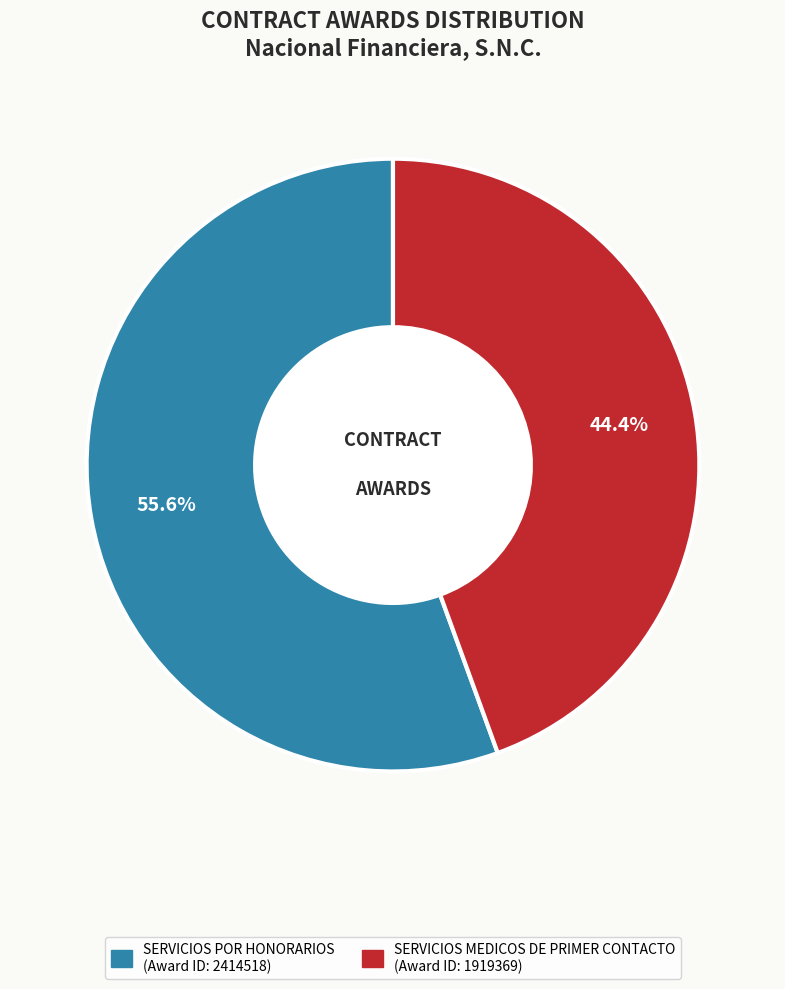

Is there a majority slice in this chart?

Yes